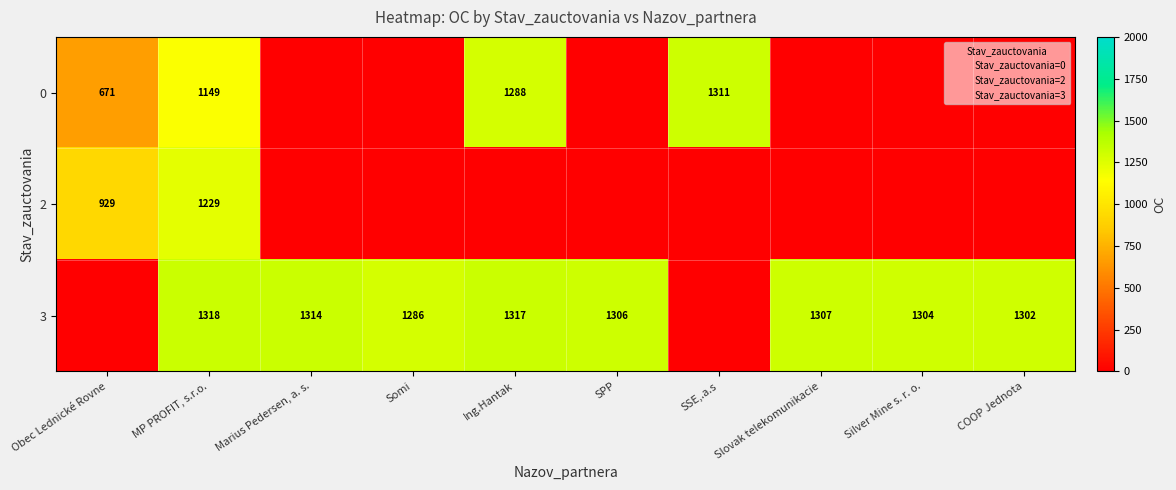

Is it true that 2 equals 349 at Obec Lednické Rovne?

False